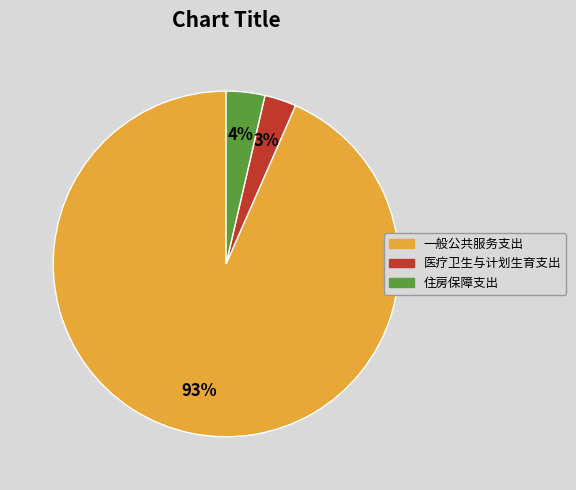

Do 一般公共服务支出 and 住房保障支出 together represent more than half of the pie?

Yes